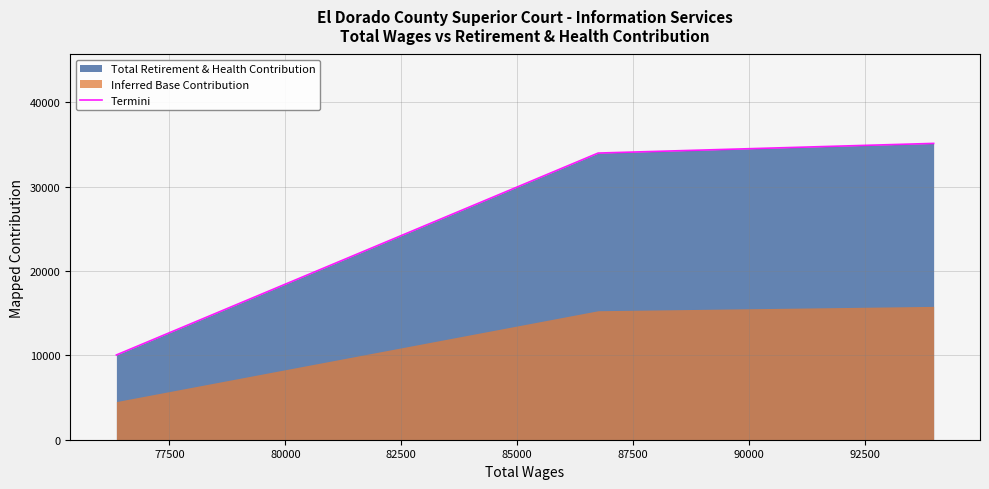

What is the minimum value shown in the chart?

10052